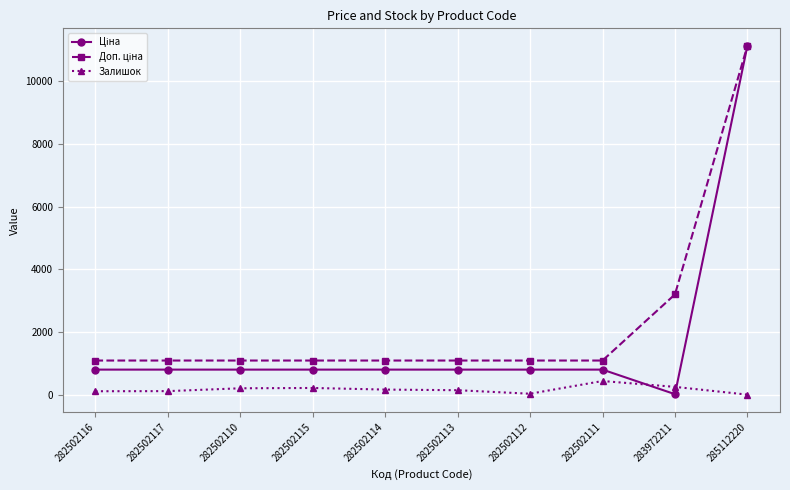

How many distinct data groups are displayed?

3